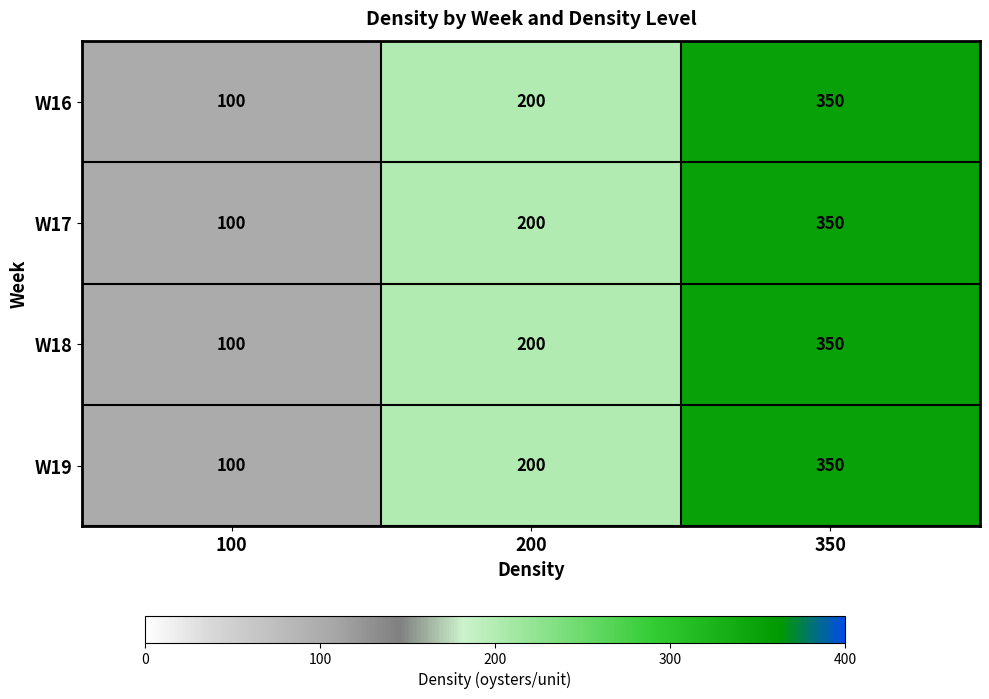

Where is W18 nearest to the value 225?

200